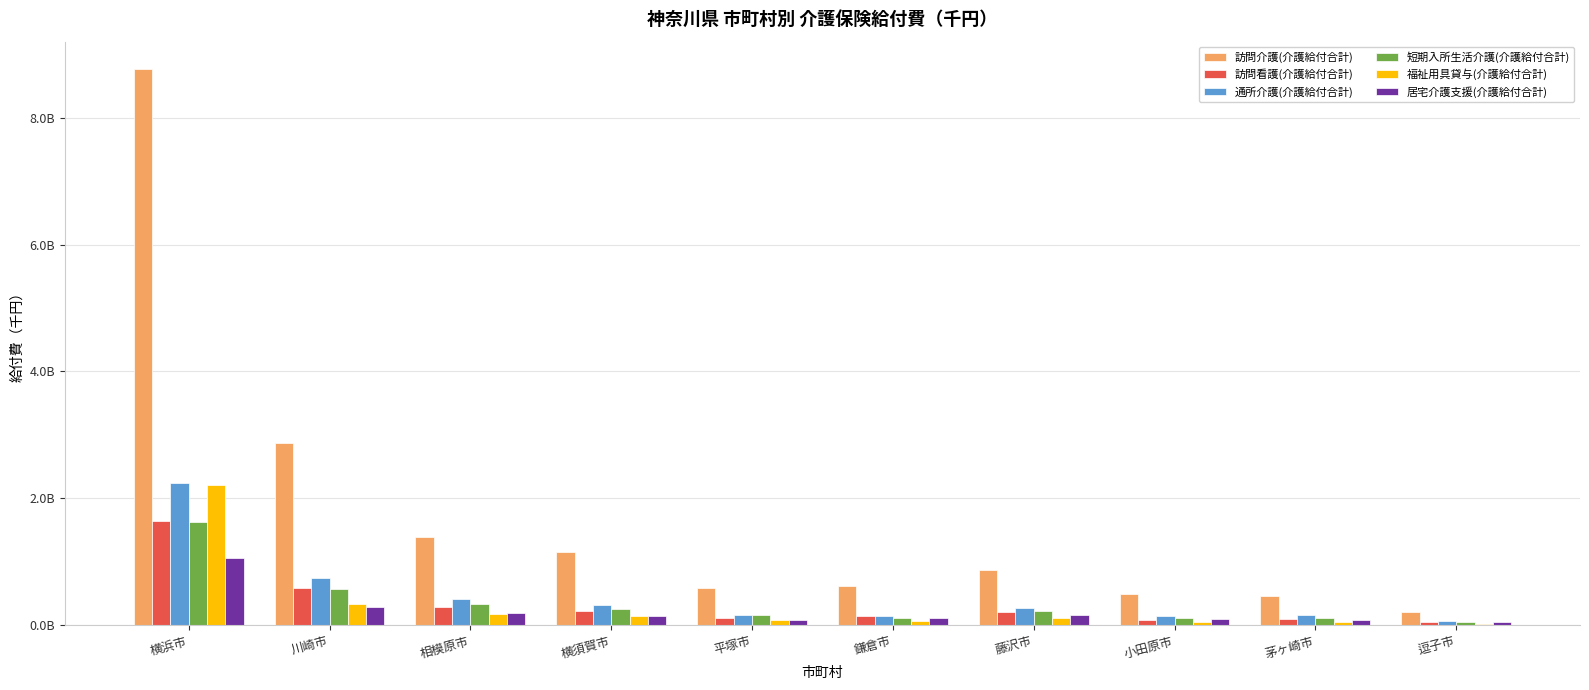

What is the highest value of the 訪問看護(介護給付合計) series?

1645773124